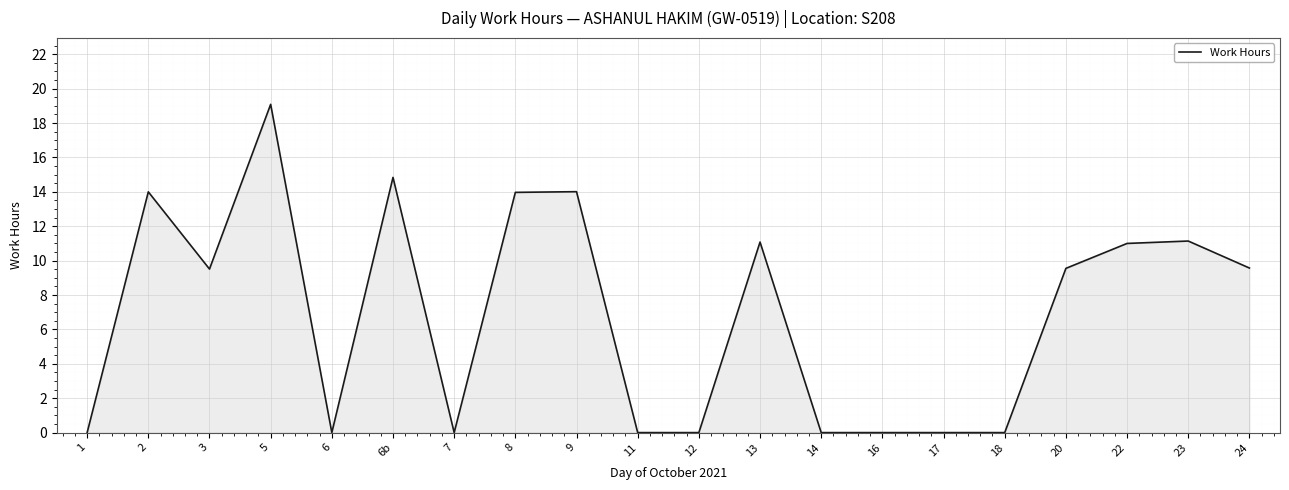

The chart shows a value of -11.4 at 6. True or false?

False